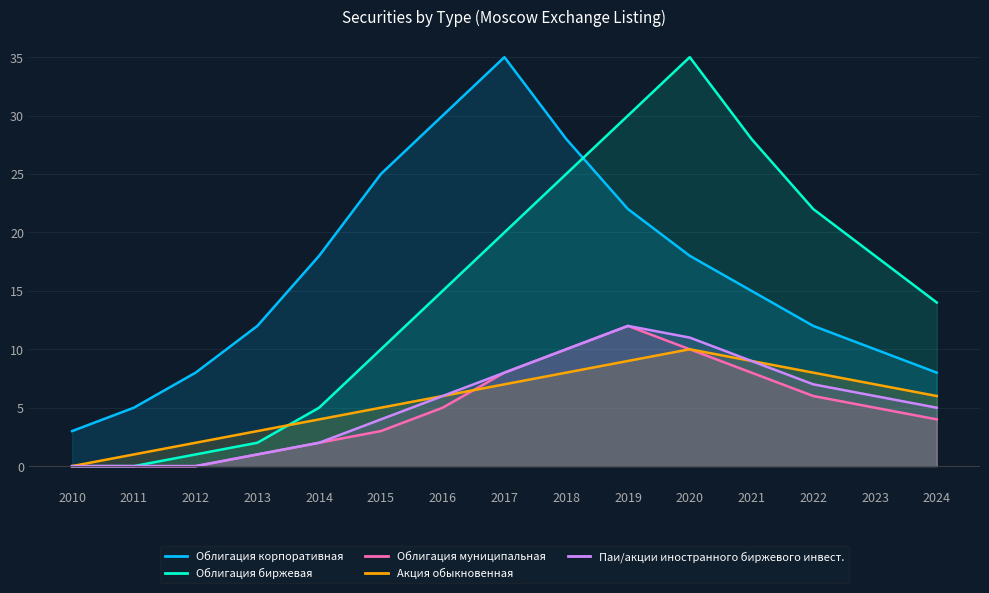

Which has a higher value, 2013 or 2010?

2013